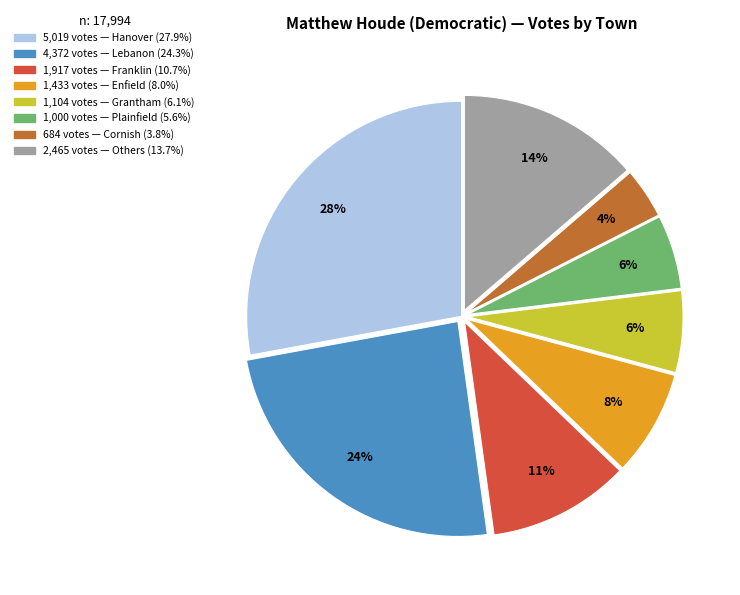

Is there any slice that represents more than half of the pie?

No